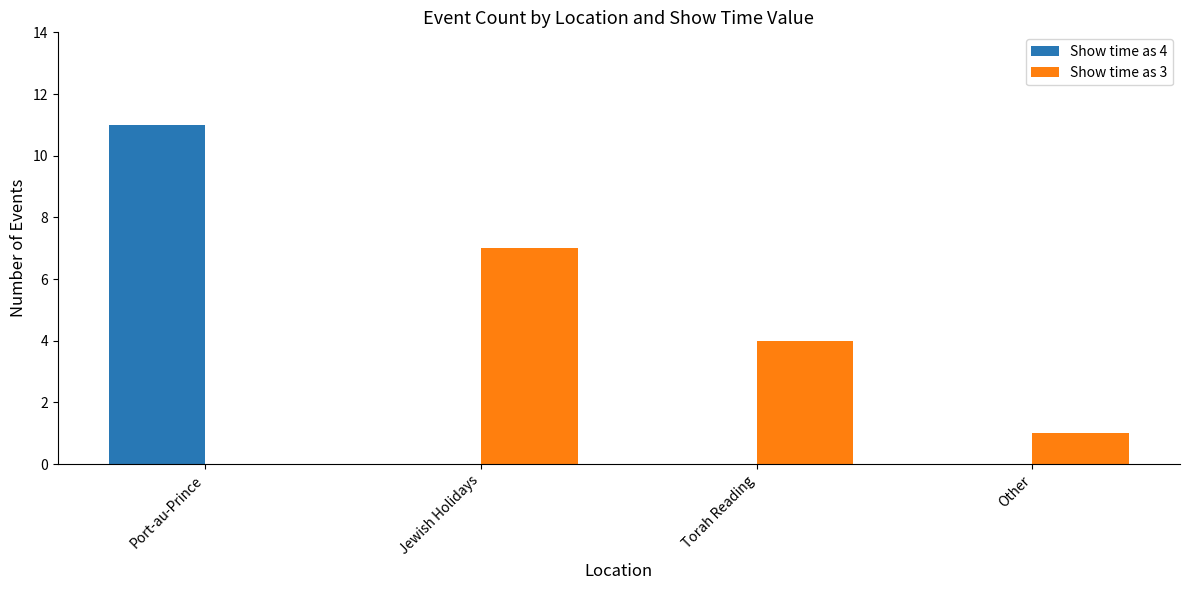

How many categories are shown in the chart?

4